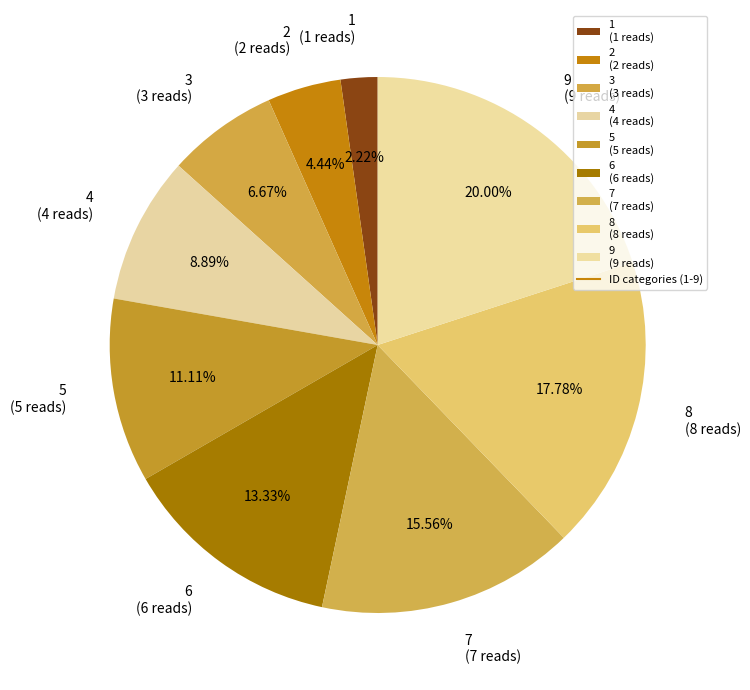

To the nearest percent, what is the average slice percentage?

11%